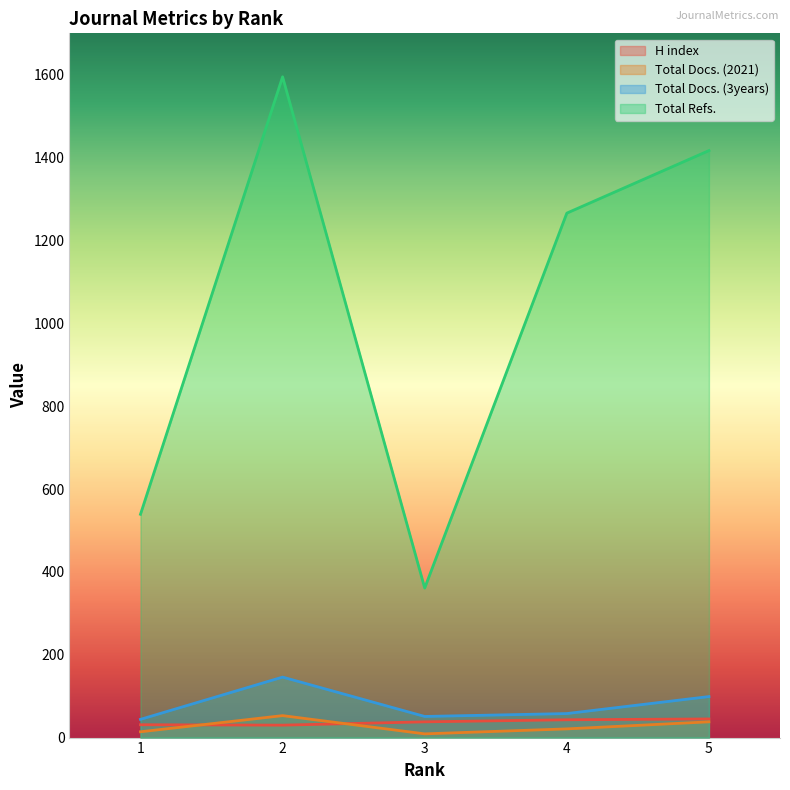

True or false: Total Refs. and Total Docs. (2021) intersect in this chart.

False